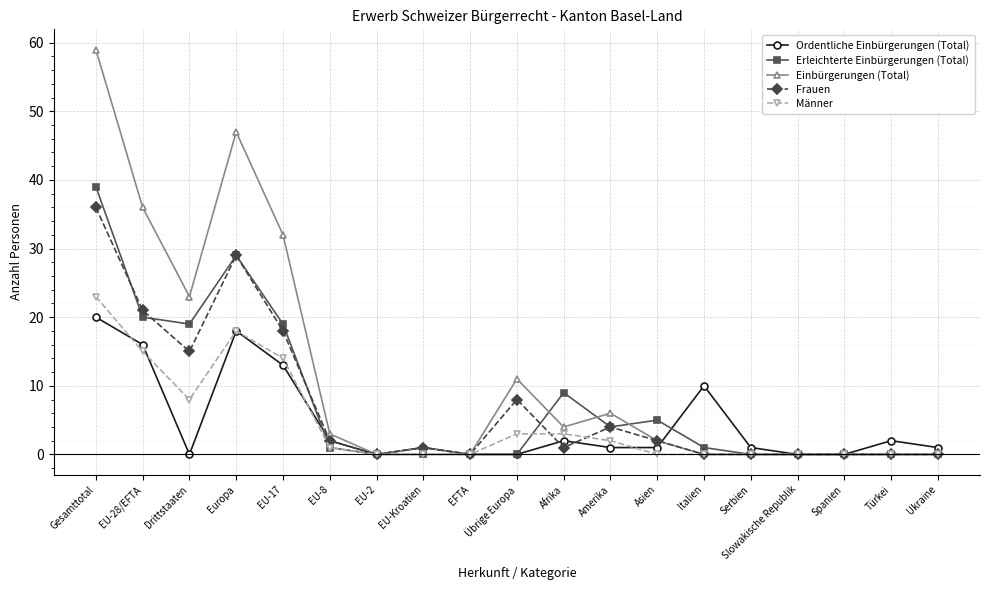

List the series in order of their peak value, lowest first.

Ordentliche Einbürgerungen (Total), Männer, Frauen, Erleichterte Einbürgerungen (Total), Einbürgerungen (Total)